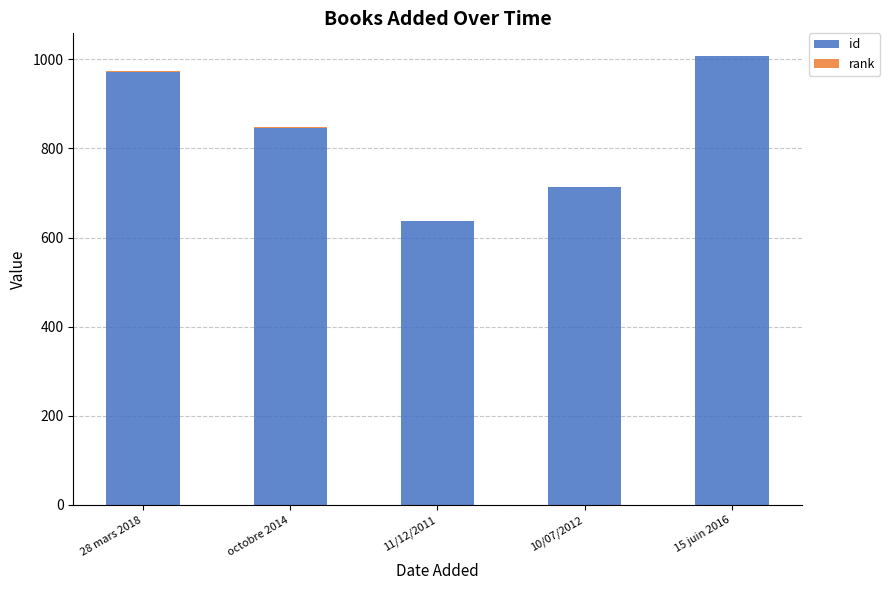

At which label does id reach its peak?

15 juin 2016